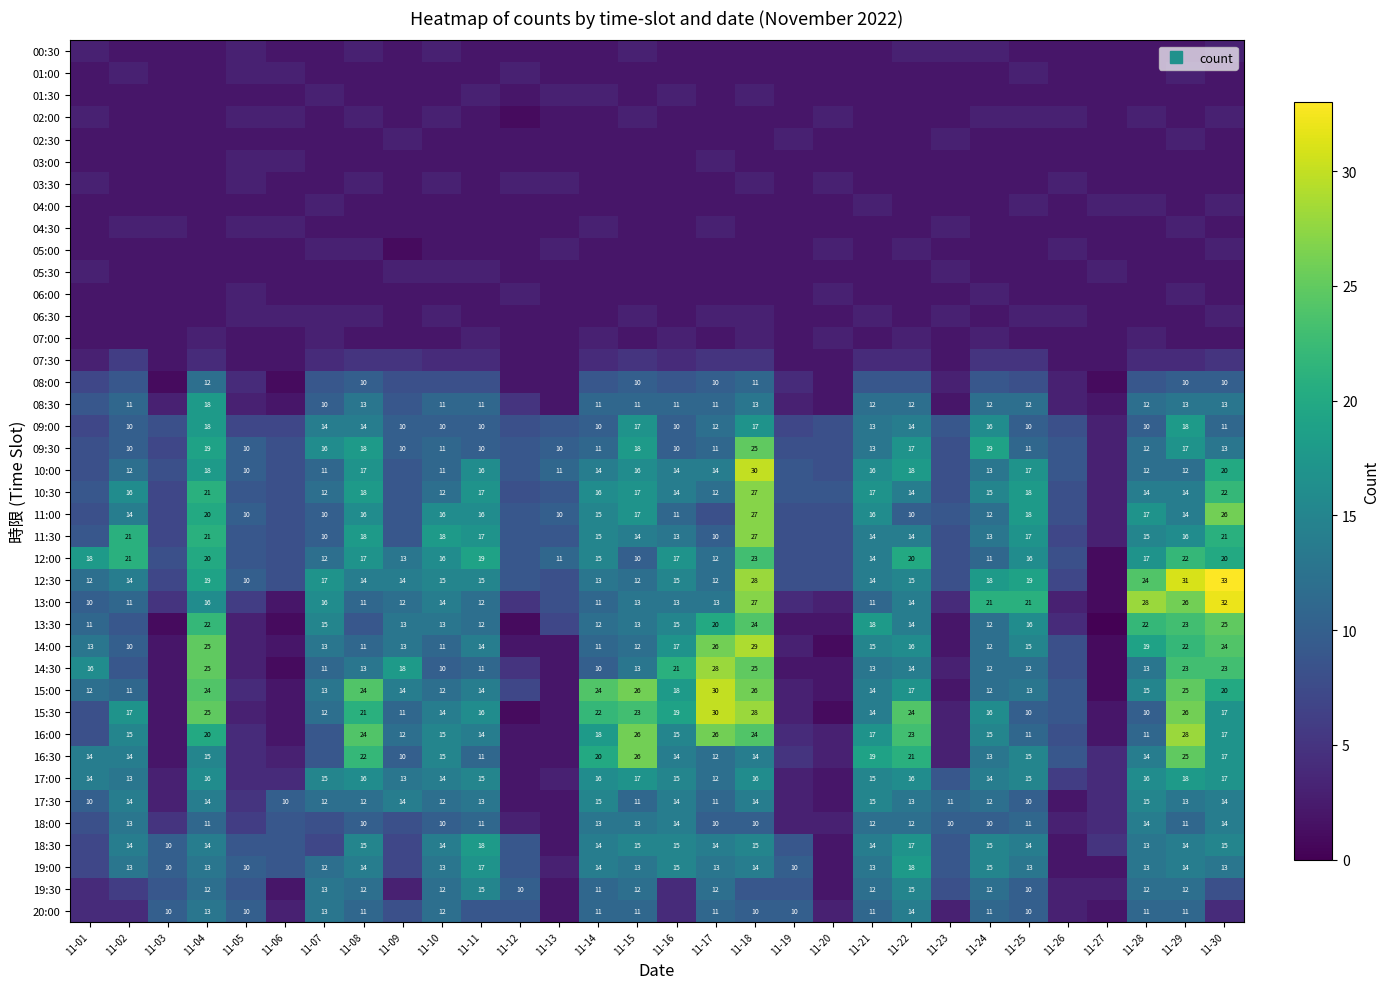

At which label does 19:00 first exceed 13?

11-08